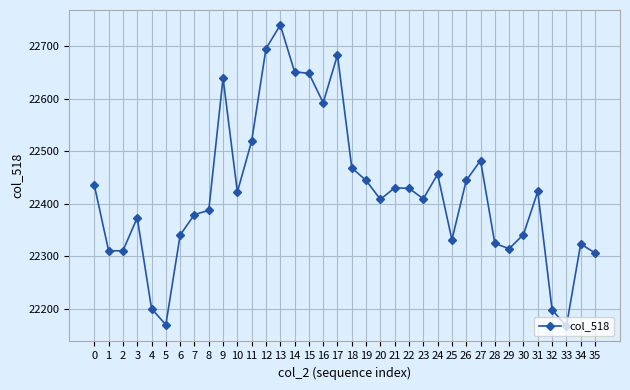

Which category has the highest value across all series?

13